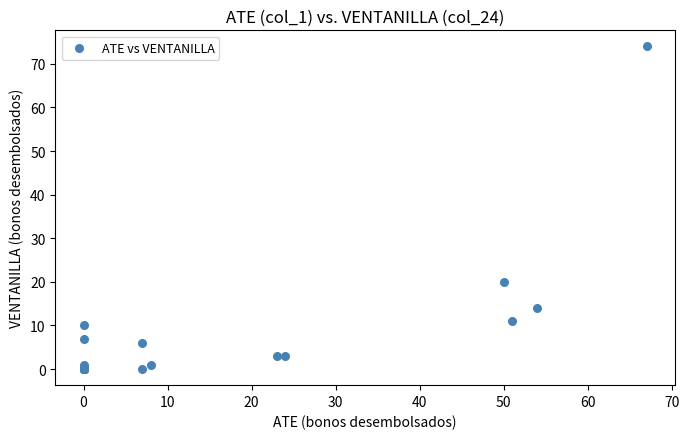

What Y value in the scatter plot is closest to 37?

20